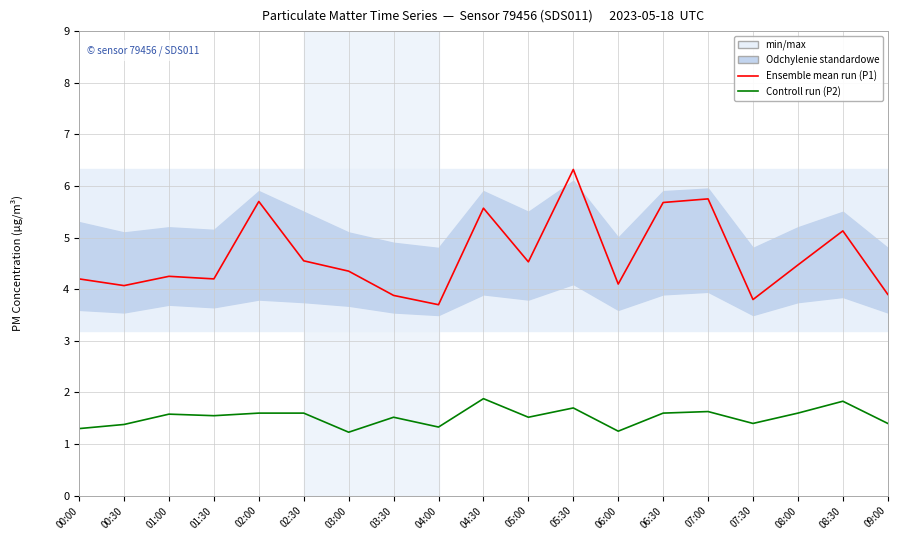

What position from the right is 03:00?

13